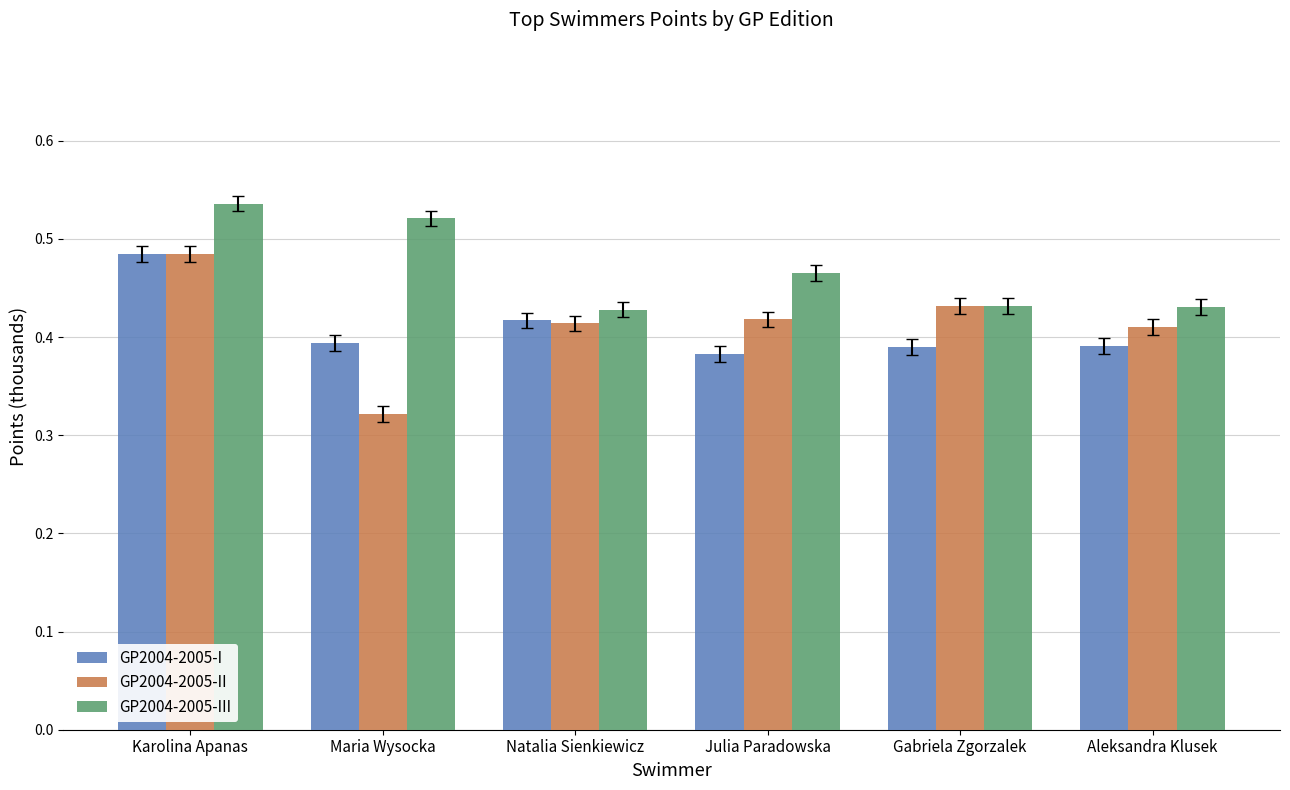

What is the label of the 2nd bar from the right?

Gabriela Zgorzalek